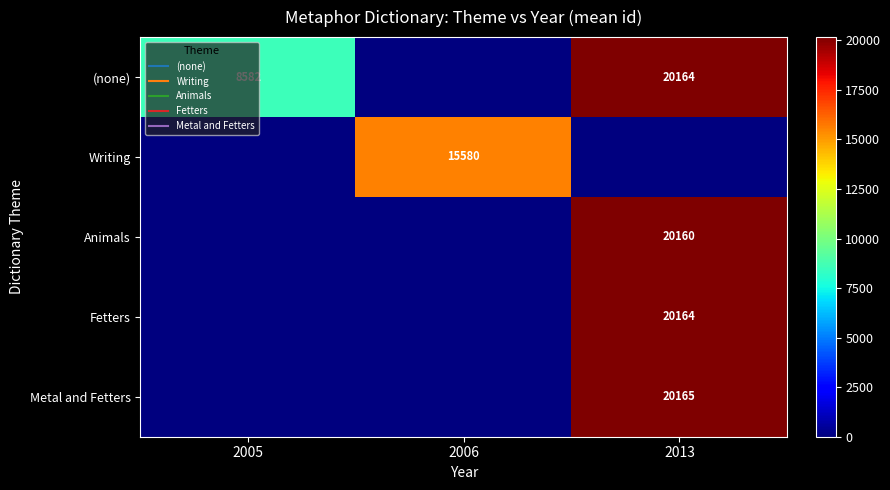

At which category is the sum across all series the highest?

2013